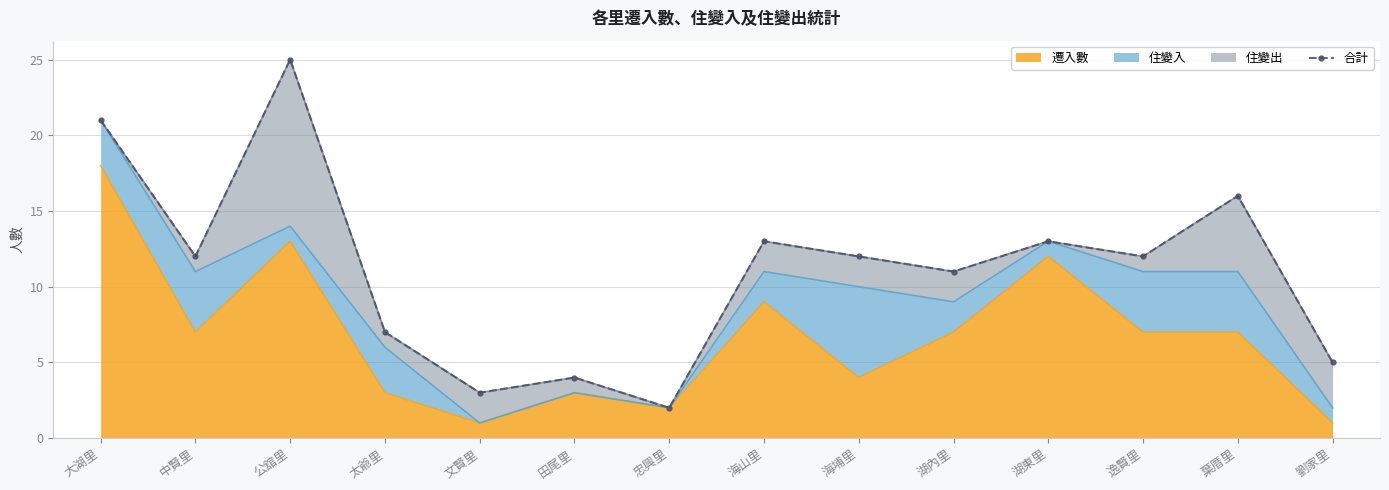

List the labels in order of value, smallest first.

忠興里, 文賢里, 田尾里, 劉家里, 太爺里, 湖內里, 中賢里, 海埔里, 逸賢里, 海山里, 湖東里, 葉厝里, 大湖里, 公舘里